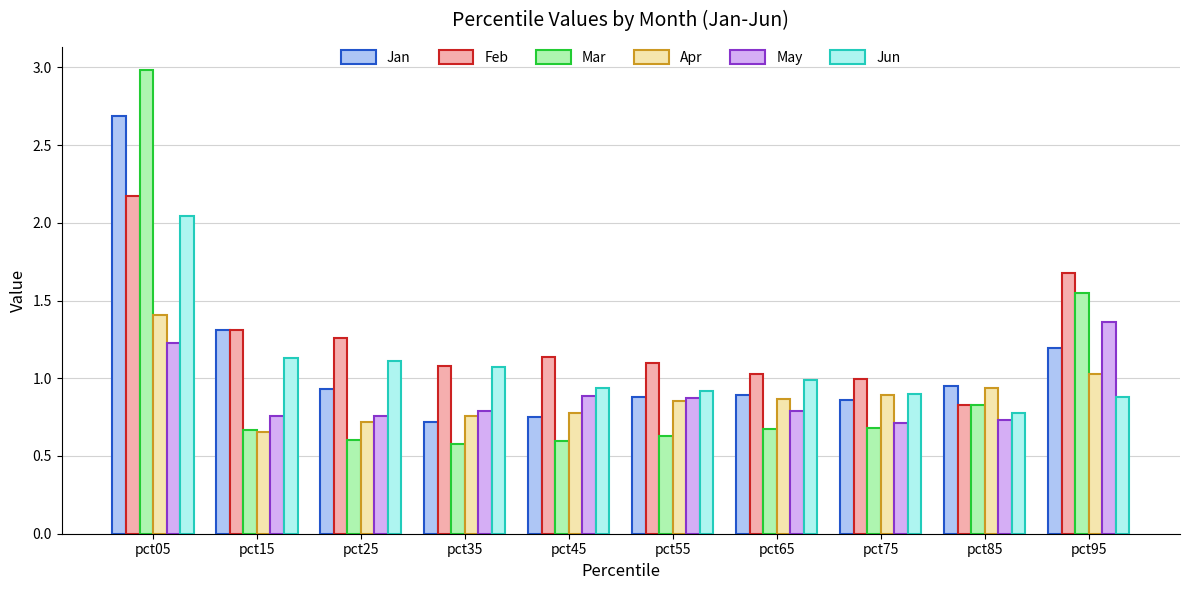

Is it true that Mar equals 1.0 at pct65?

False